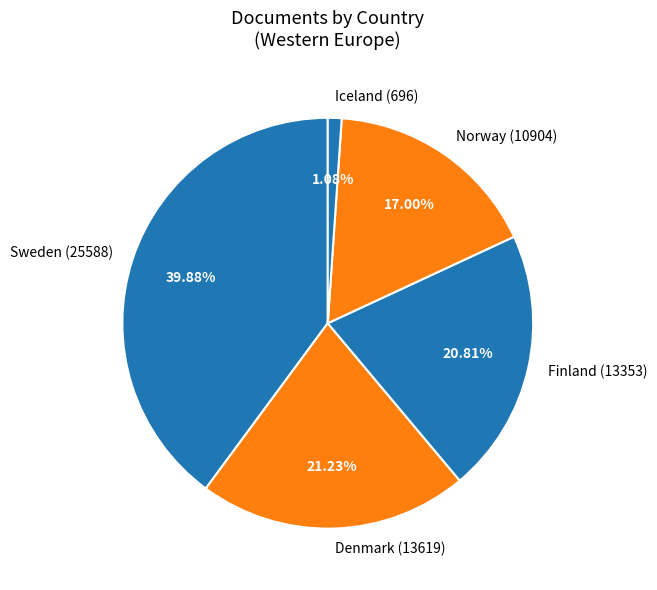

Which slice is the smallest?

Iceland